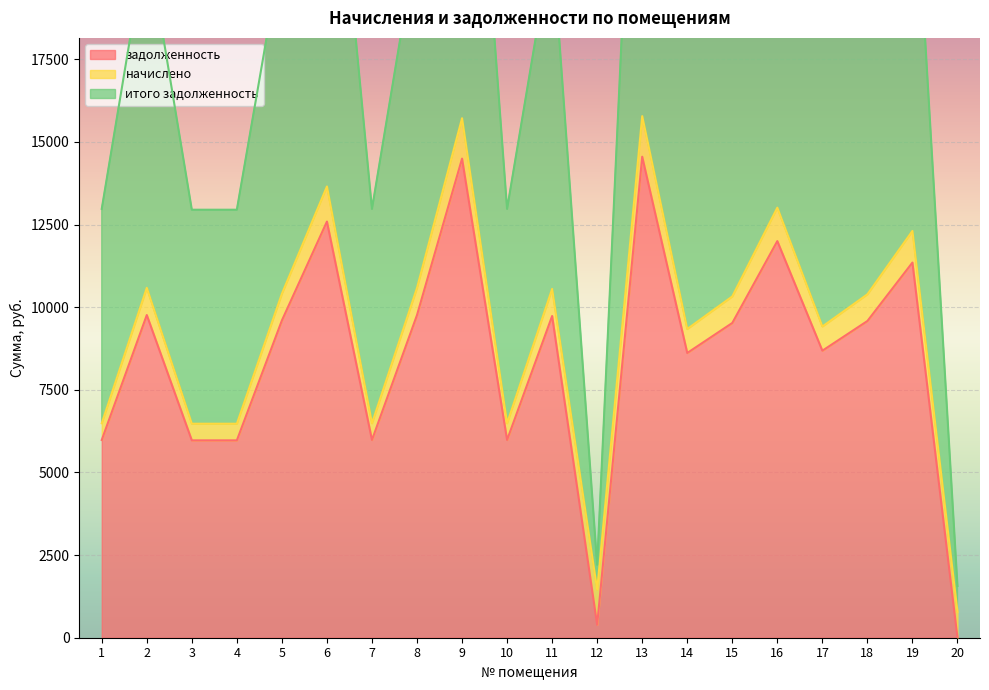

Rank the categories by итого задолженность value from highest to lowest.

13, 9, 6, 16, 19, 2, 8, 11, 5, 18, 15, 17, 14, 1, 7, 10, 3, 4, 12, 20